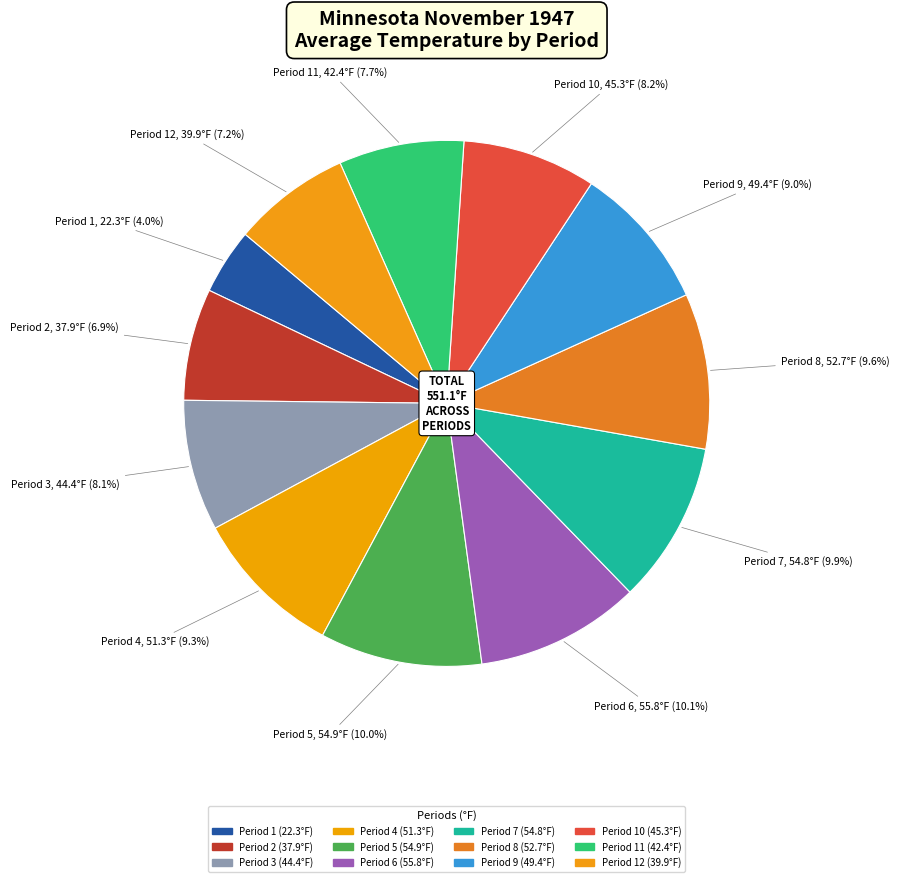

How many slices are in this pie chart?

12